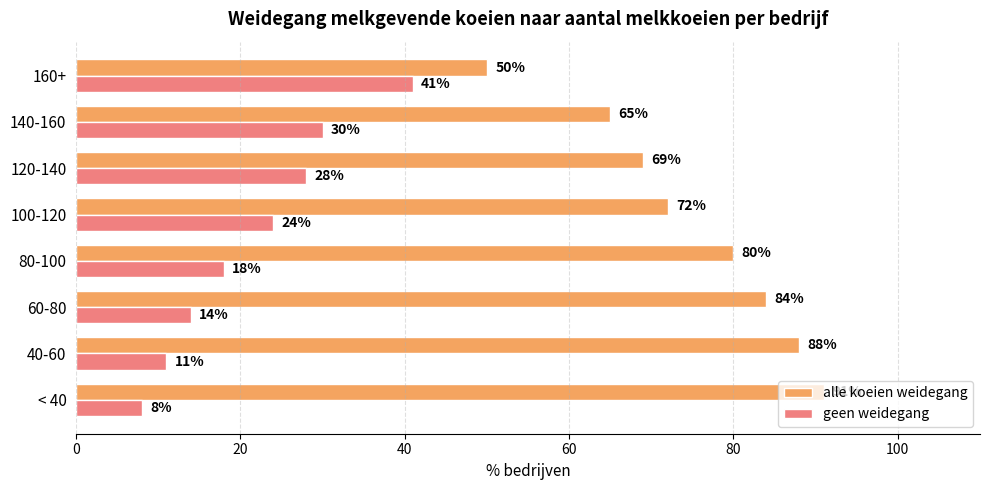

Between 80-100 and 160+, which series saw the biggest shift?

alle koeien weidegang